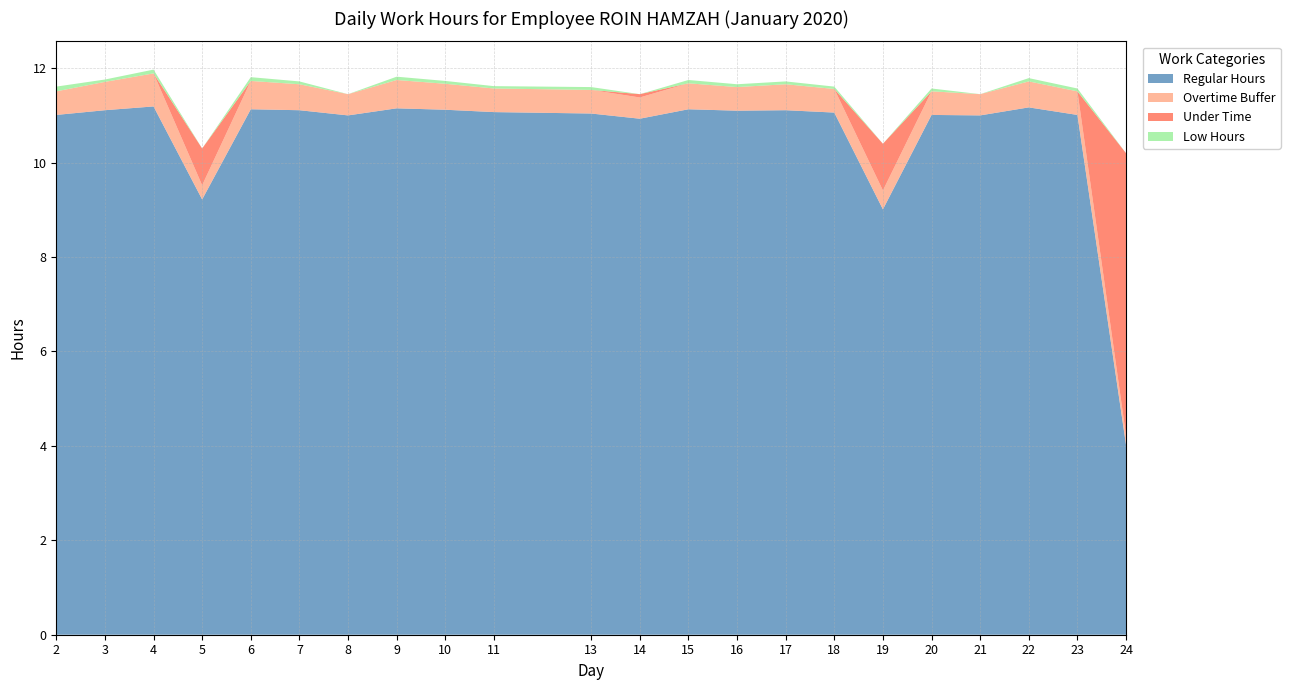

Reading right to left, what are all the values shown in this chart?

Regular Hours: 24=4.0	23=11.0	22=11.2	21=11.0	20=11.0	19=9.0	18=11.1	17=11.1	16=11.1	15=11.1	14=10.9	13=11.0	11=11.1	10=11.1	9=11.2	8=11.0	7=11.1	6=11.1	5=9.2	4=11.2	3=11.1	2=11.0
Overtime Buffer: 24=0.2	23=0.5	22=0.6	21=0.5	20=0.5	19=0.4	18=0.5	17=0.6	16=0.5	15=0.6	14=0.5	13=0.5	11=0.5	10=0.6	9=0.6	8=0.5	7=0.6	6=0.6	5=0.3	4=0.7	3=0.6	2=0.5
Under Time: 24=6.0	23=0.0	22=0.0	21=0.0	20=0.0	19=1.0	18=0.0	17=0.0	16=0.0	15=0.0	14=0.1	13=0.0	11=0.0	10=0.0	9=0.0	8=0.0	7=0.0	6=0.0	5=0.8	4=0.0	3=0.0	2=0.0
Low Hours: 24=0.0	23=0.1	22=0.1	21=0.0	20=0.1	19=0.0	18=0.1	17=0.1	16=0.1	15=0.1	14=0.0	13=0.1	11=0.1	10=0.1	9=0.1	8=0.0	7=0.1	6=0.1	5=0.0	4=0.1	3=0.1	2=0.1